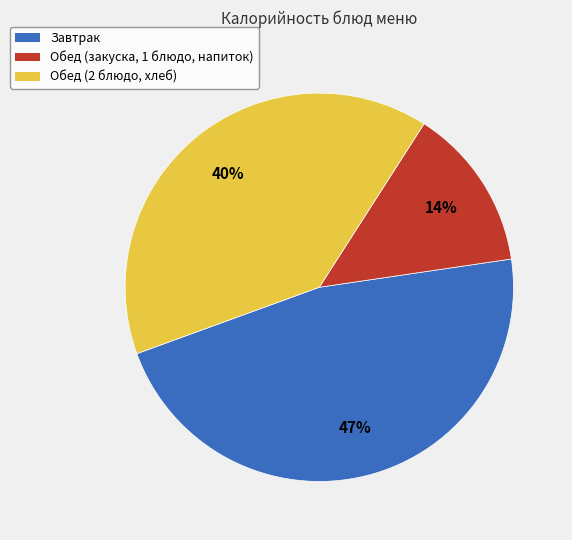

Count the number of slices in the pie.

3